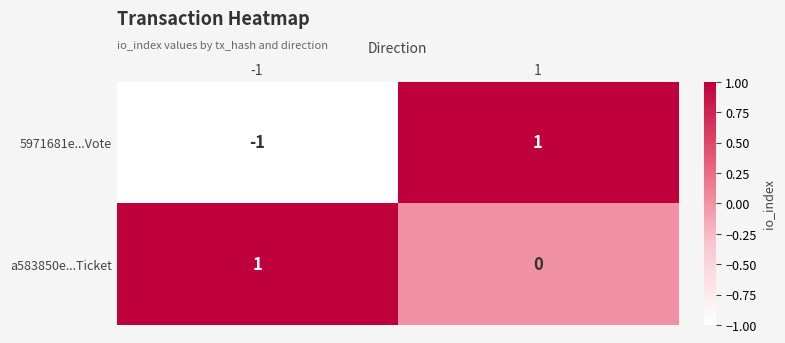

The value of a583850e...Ticket at 1 is 0. True or false?

True